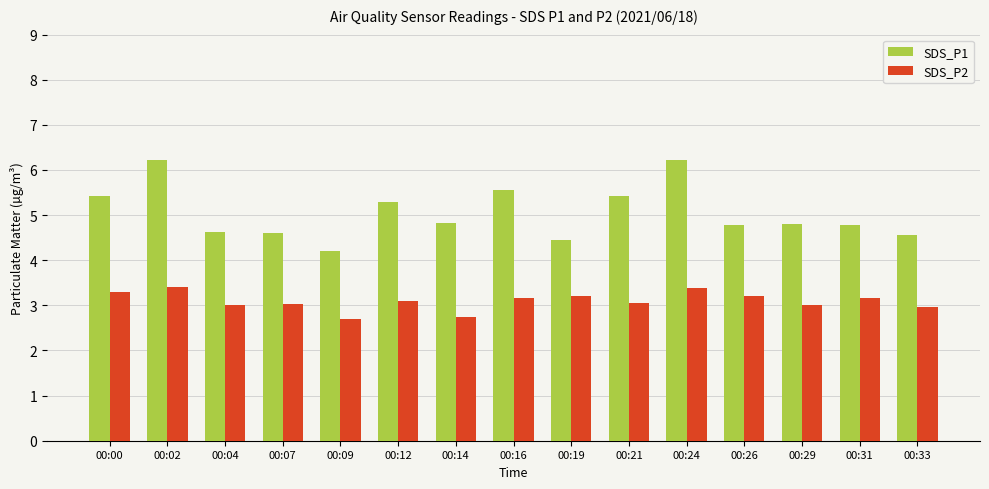

At 00:31, list the series in order from largest to smallest.

SDS_P1, SDS_P2